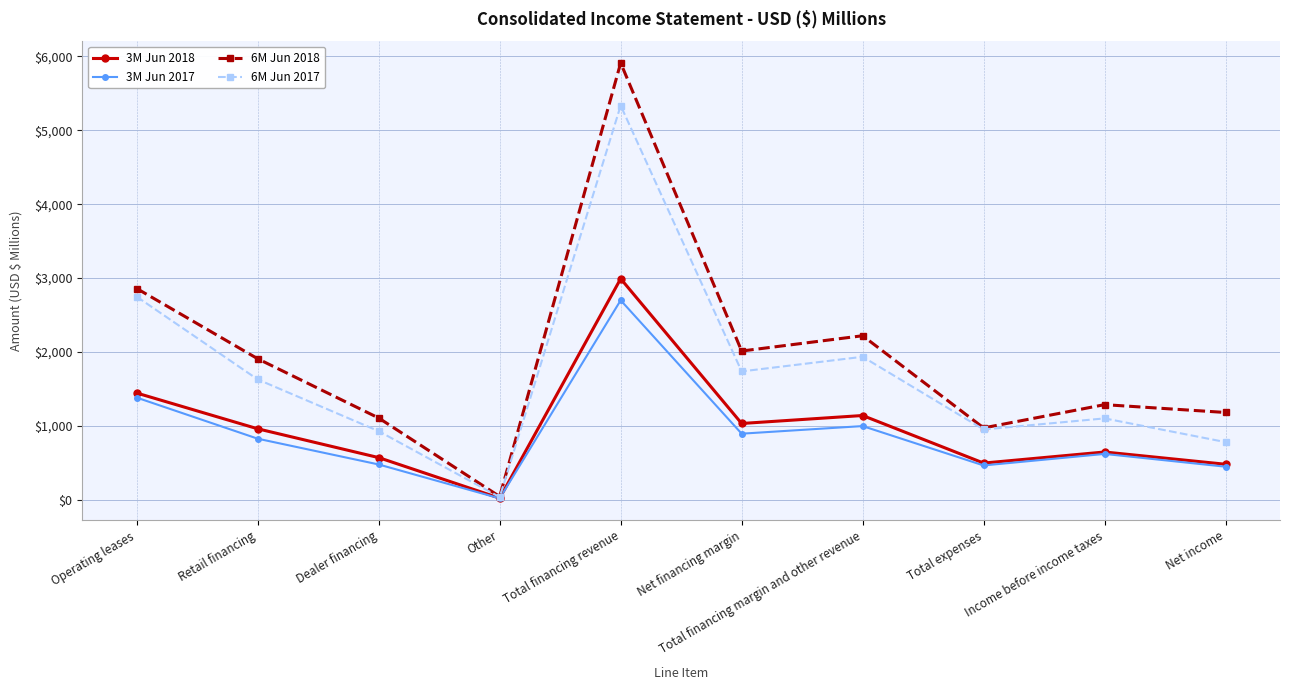

List the series in order of their peak value, highest first.

6M Jun 2018, 6M Jun 2017, 3M Jun 2018, 3M Jun 2017